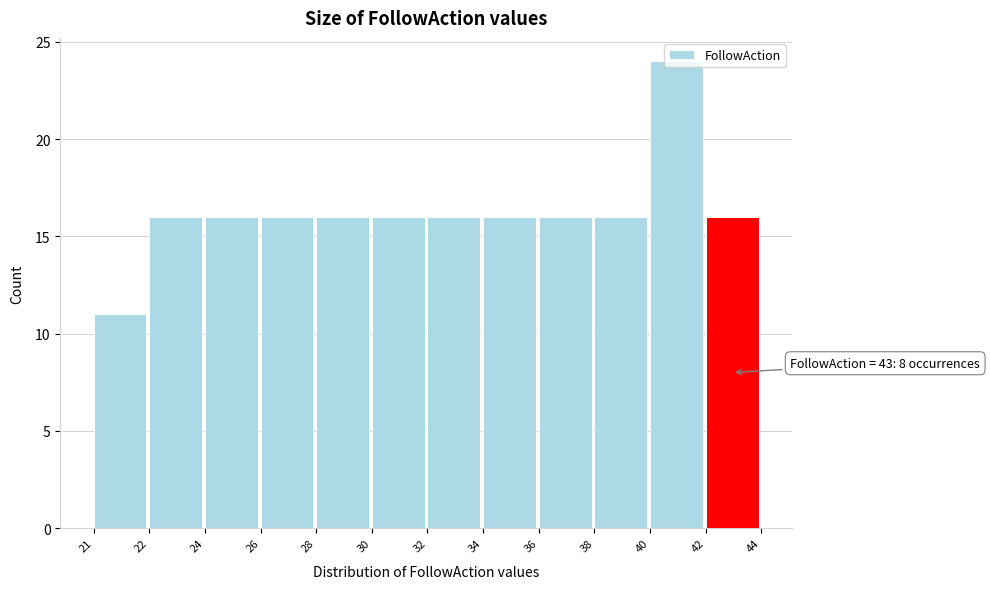

What is the value of the 10th bar from the left?

16